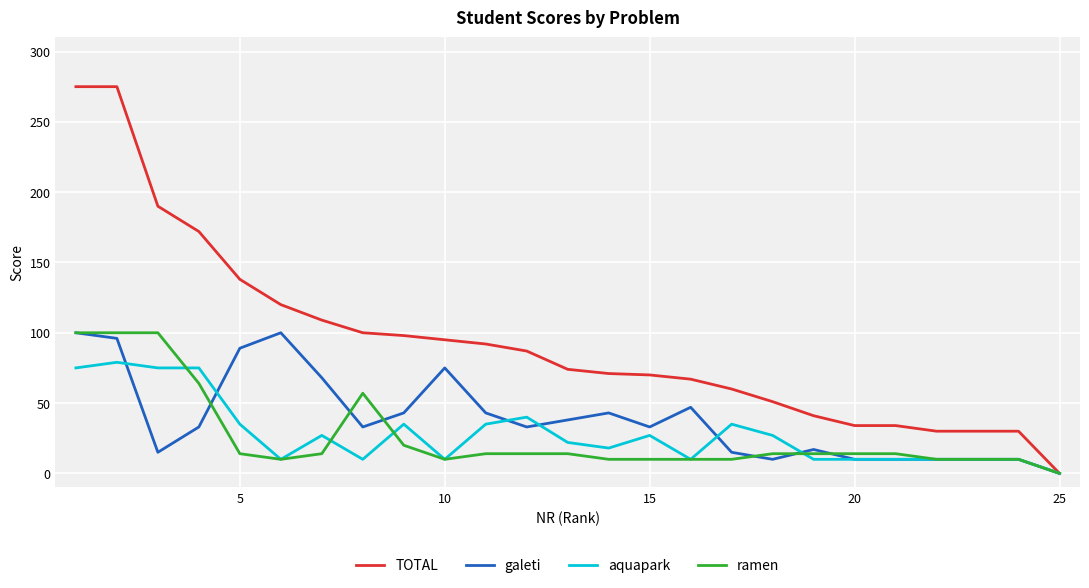

What is the highest value of the aquapark series?

79